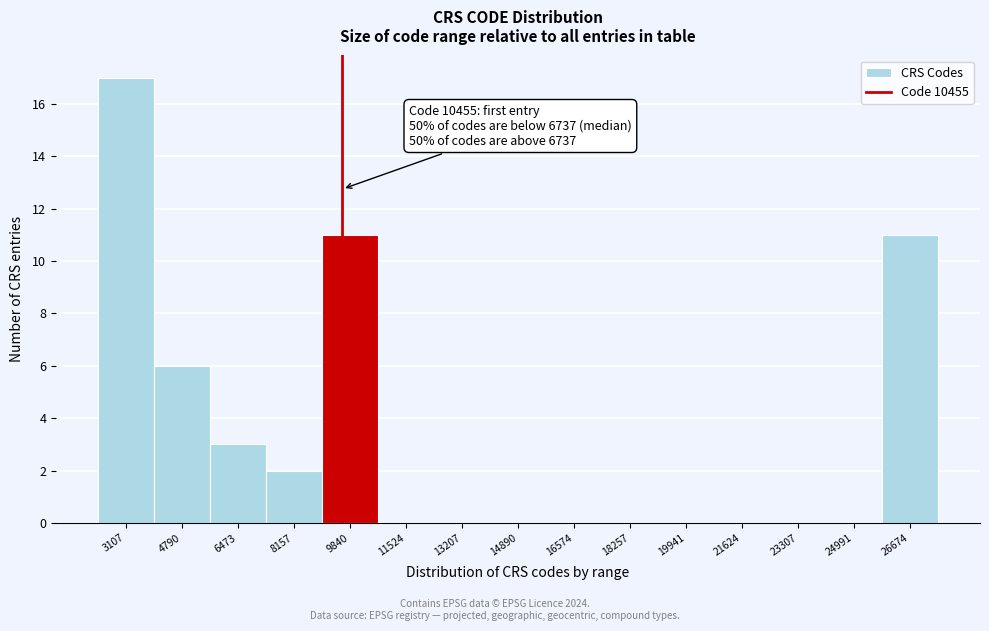

Reading right to left, extract all data points from this chart.

26674=11	24991=0	23307=0	21624=0	19941=0	18257=0	16574=0	14890=0	13207=0	11524=0	9840=11	8157=2	6473=3	4790=6	3107=17